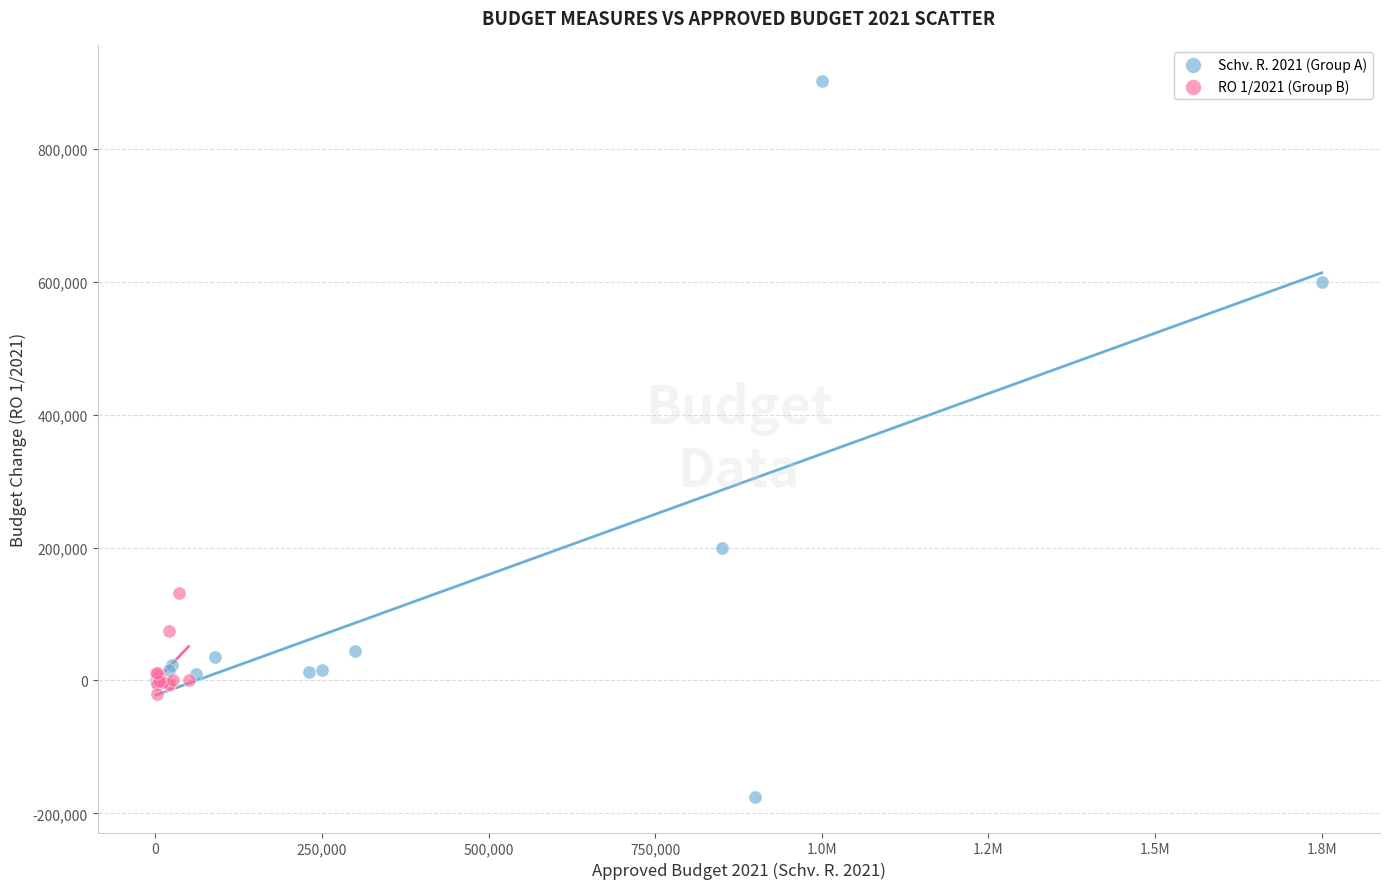

Which series has the largest Y range (max minus min)?

Schv. R. 2021 (Group A)